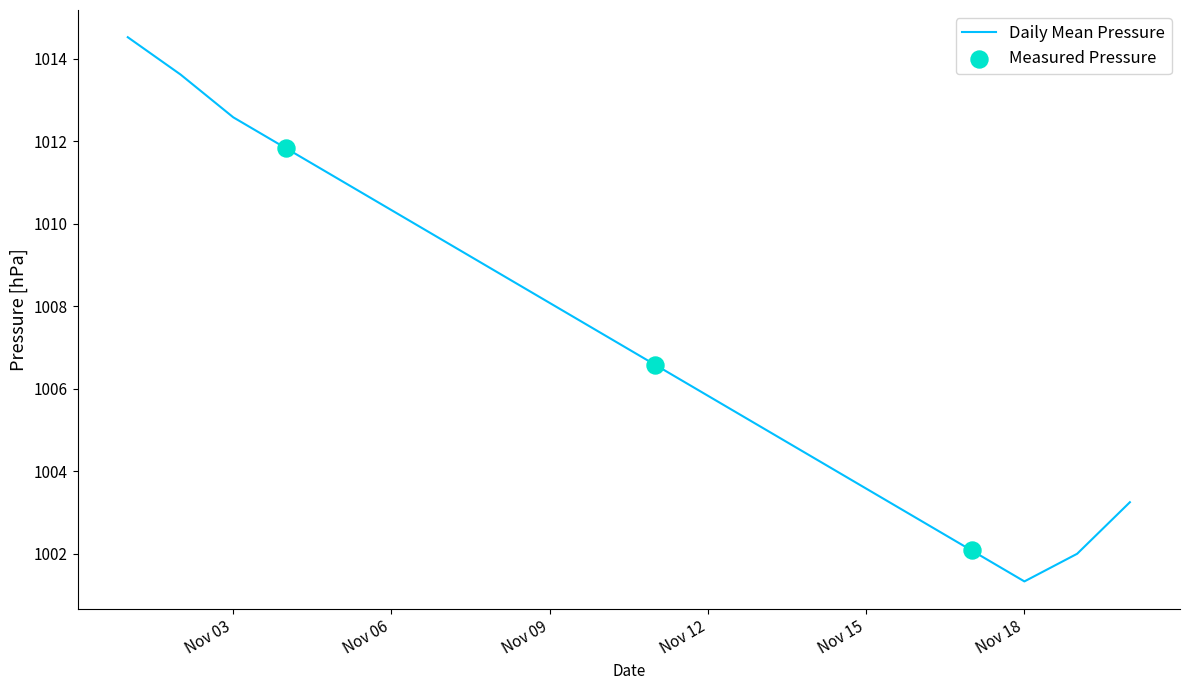

What is the minimum value shown in the chart?

1001.3